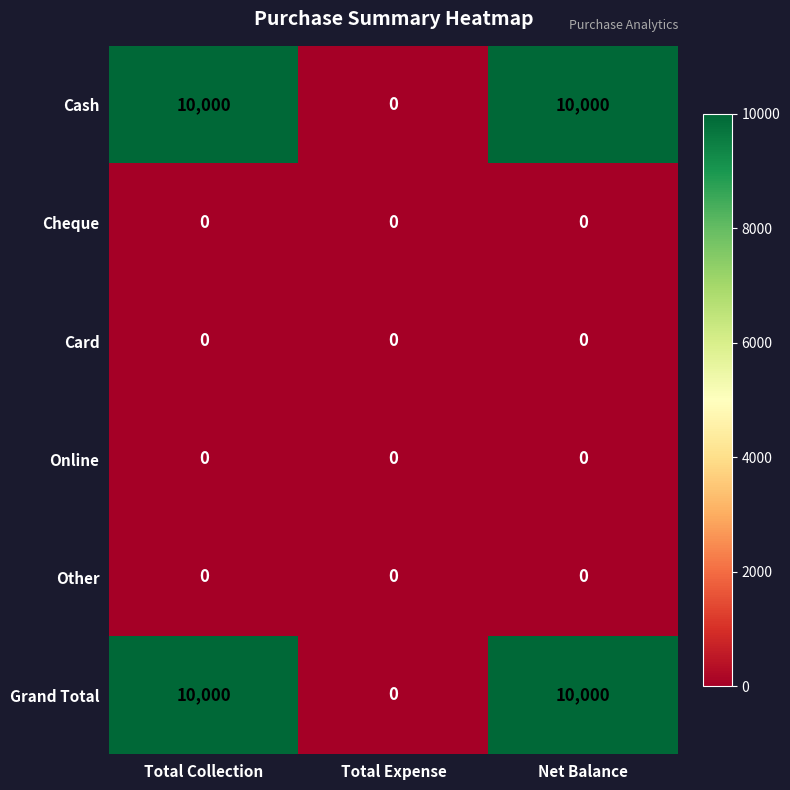

What is the spread (max minus min) of values at Total Collection?

10000